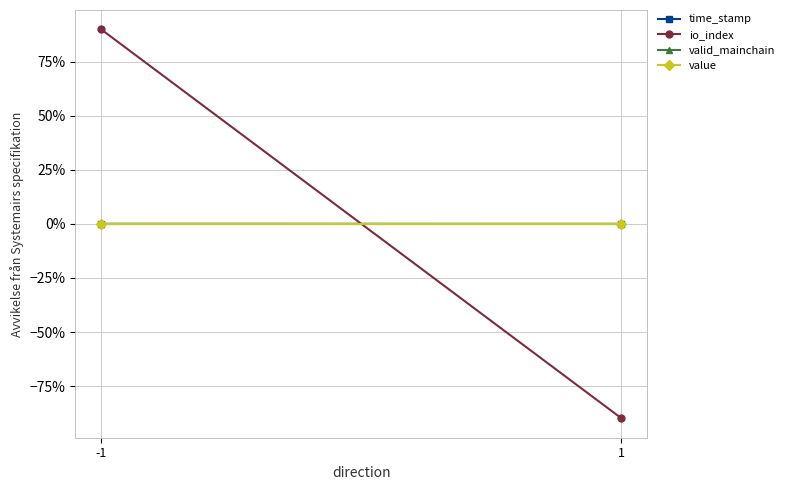

How many lines are shown in the chart?

4